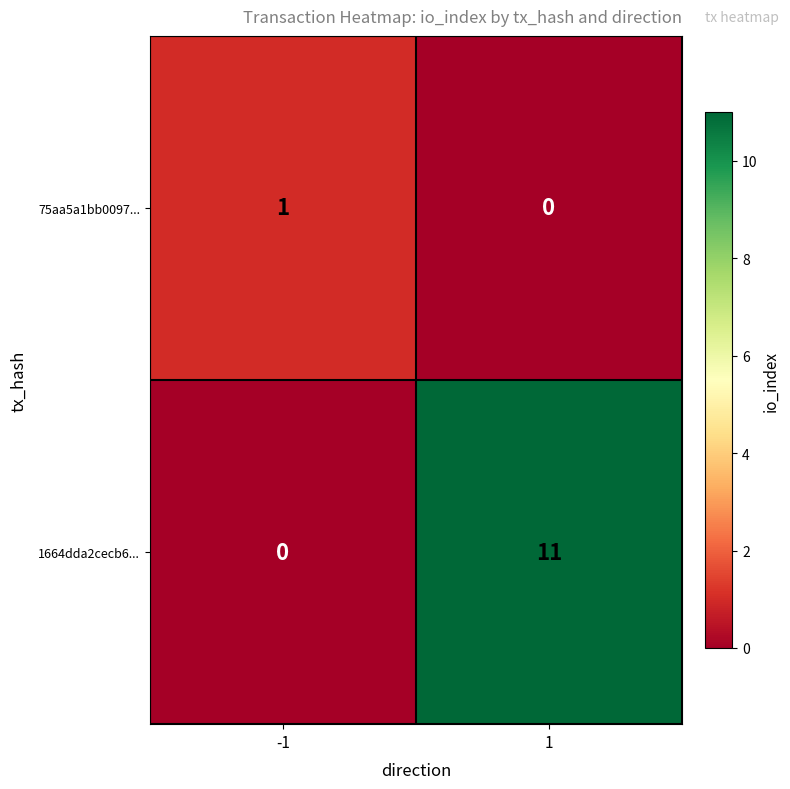

What is the sum of all 1664dda2cecb6... values?

11